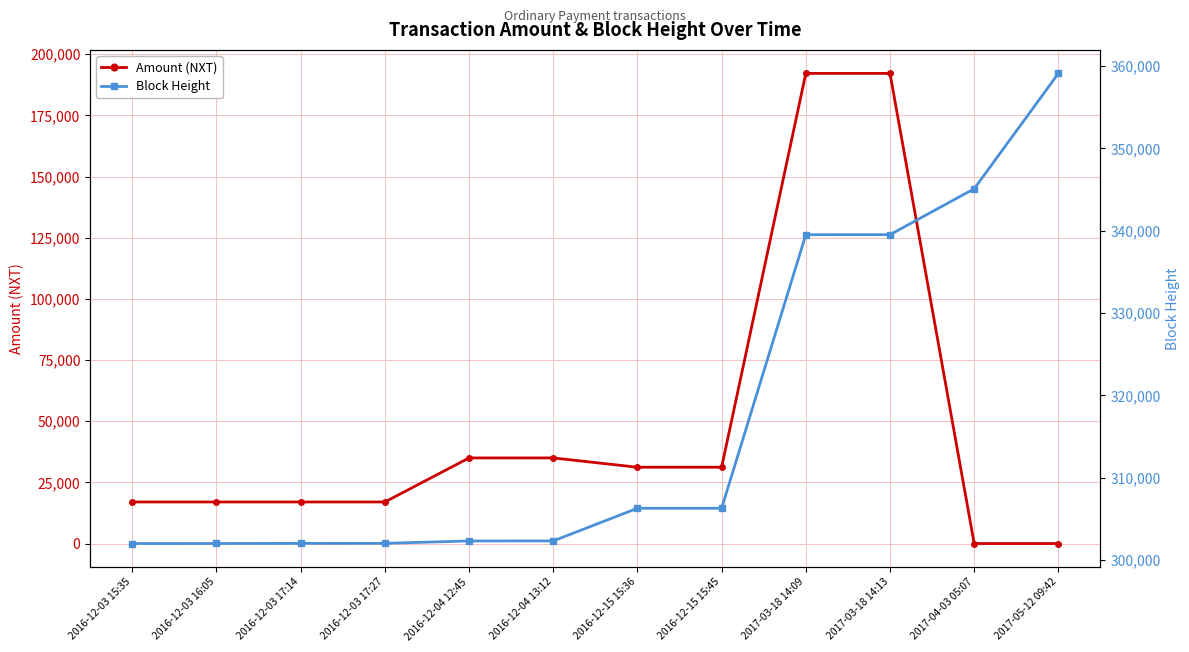

At which category does Amount (NXT) reach its first local valley?

2016-12-03 16:05